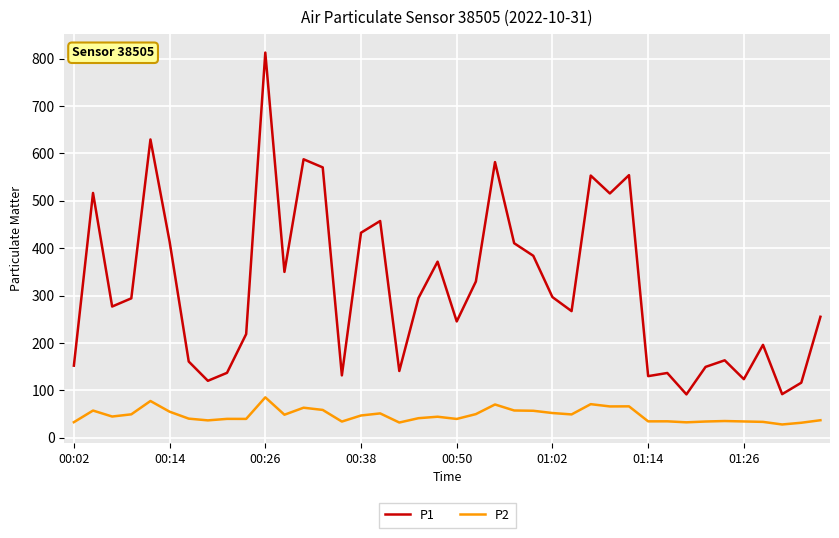

Which series has the widest spread of values?

P1